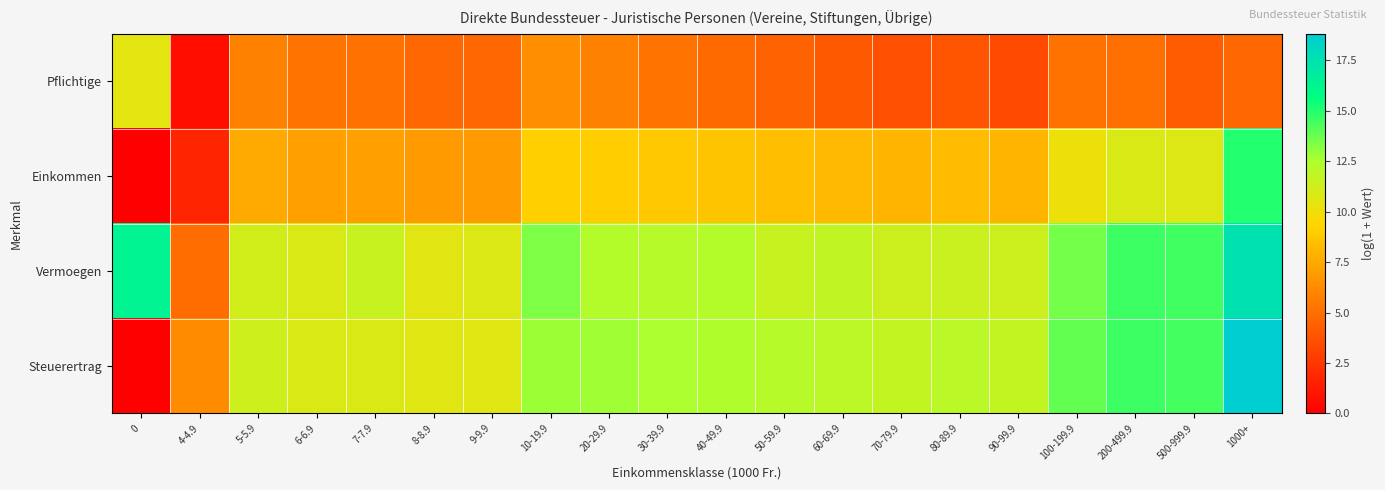

Which series changed the most between 0 and 30-39.9?

Steuerertrag